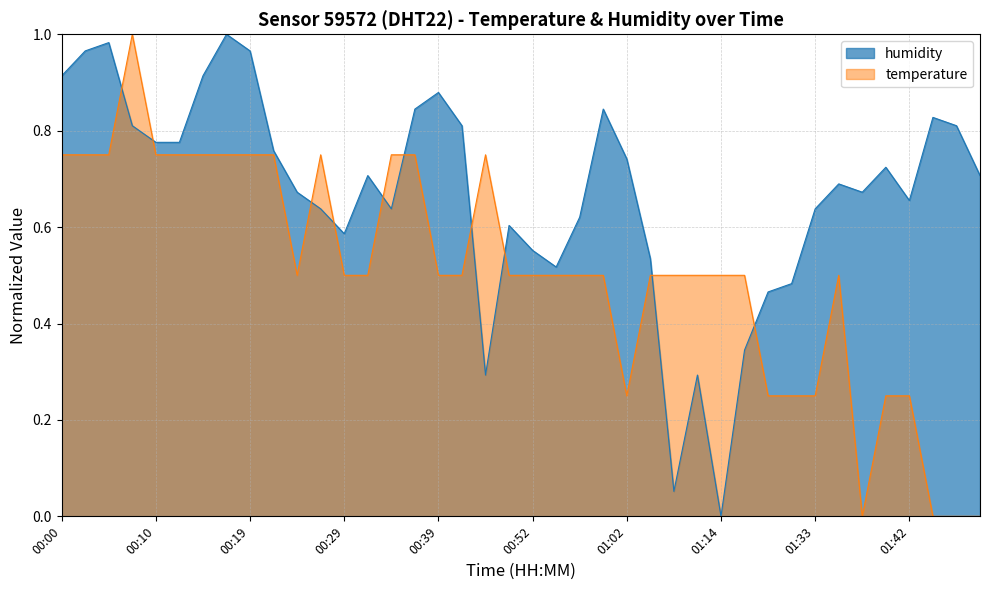

Rank the series by their maximum value, from lowest to highest.

temperature, humidity